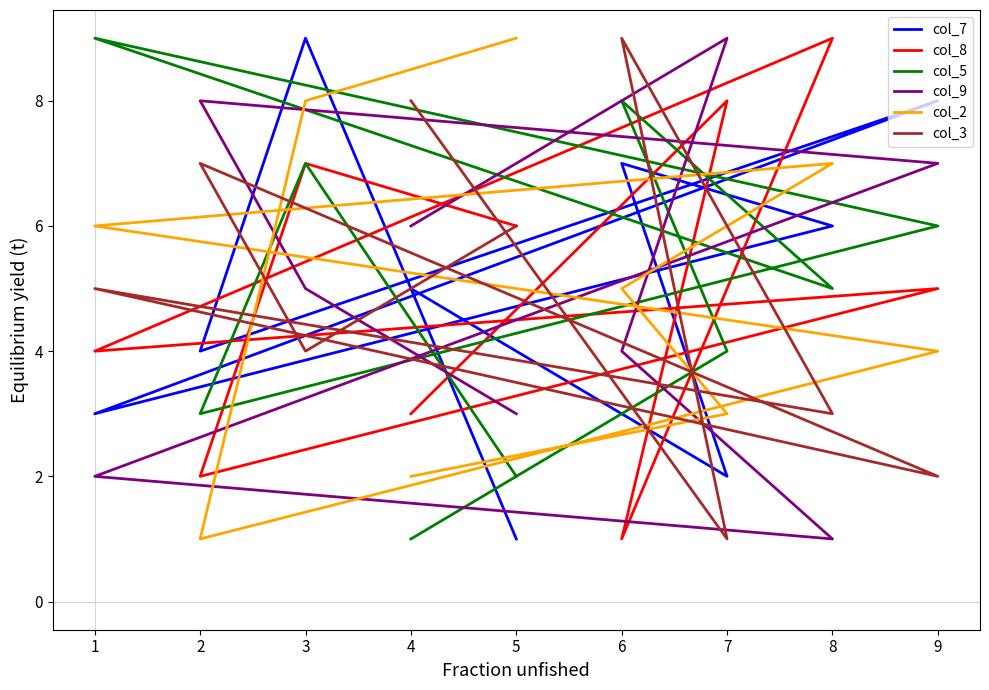

Which series has the largest total across all categories?

col_7